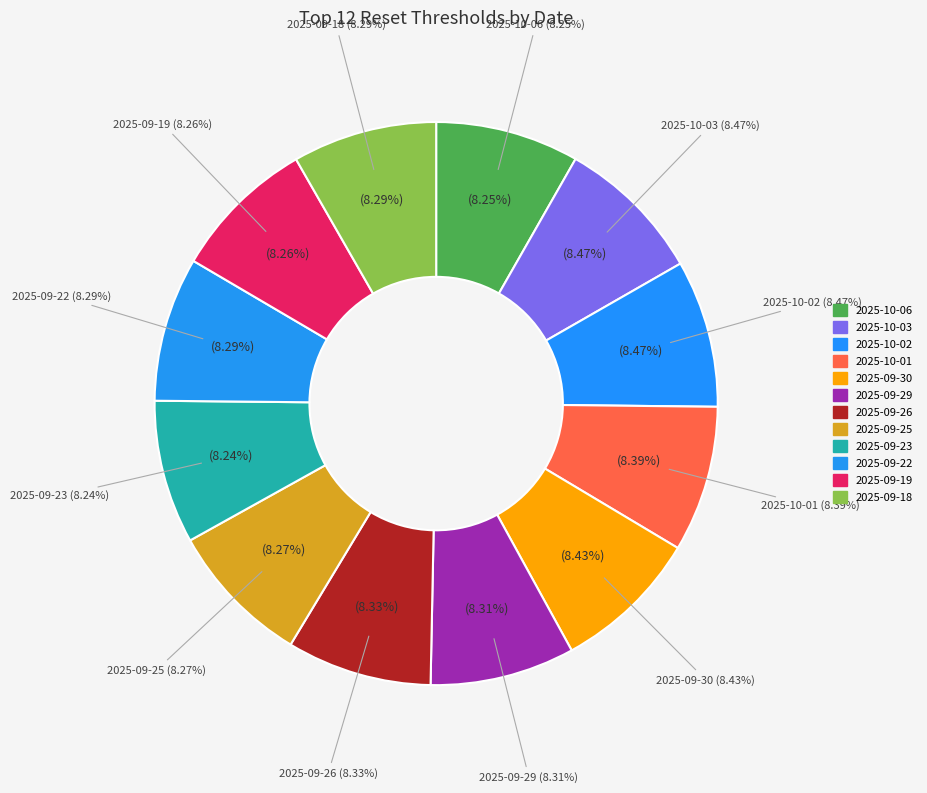

True or false: 2025-09-25 accounts for 1% of the total.

False